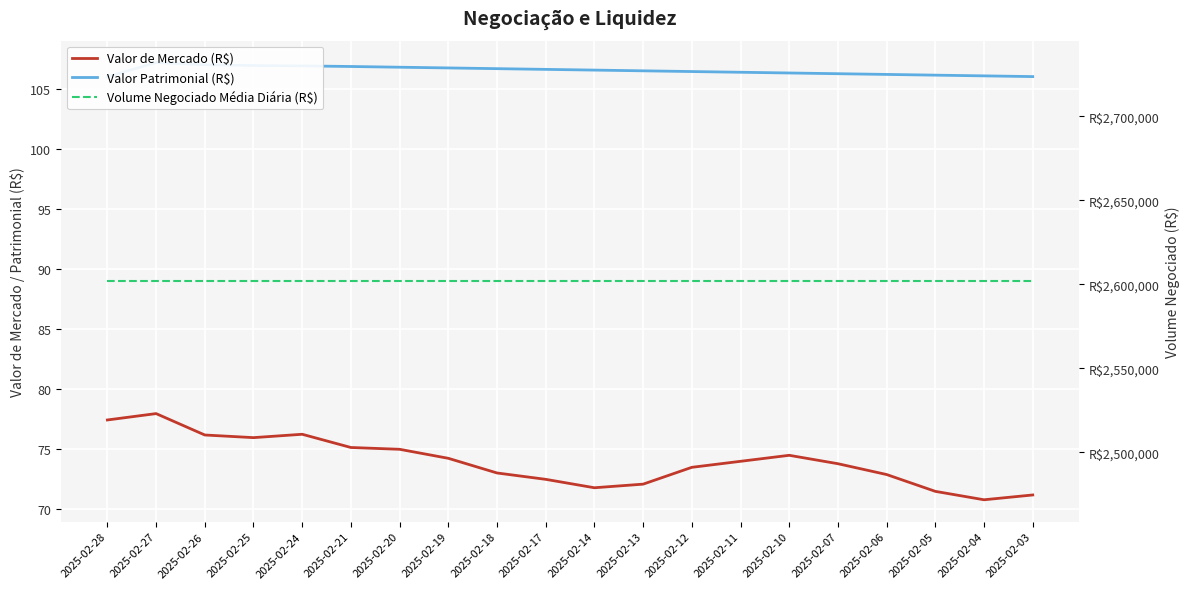

Between 2025-02-06 and 2025-02-12, which is larger?

2025-02-12